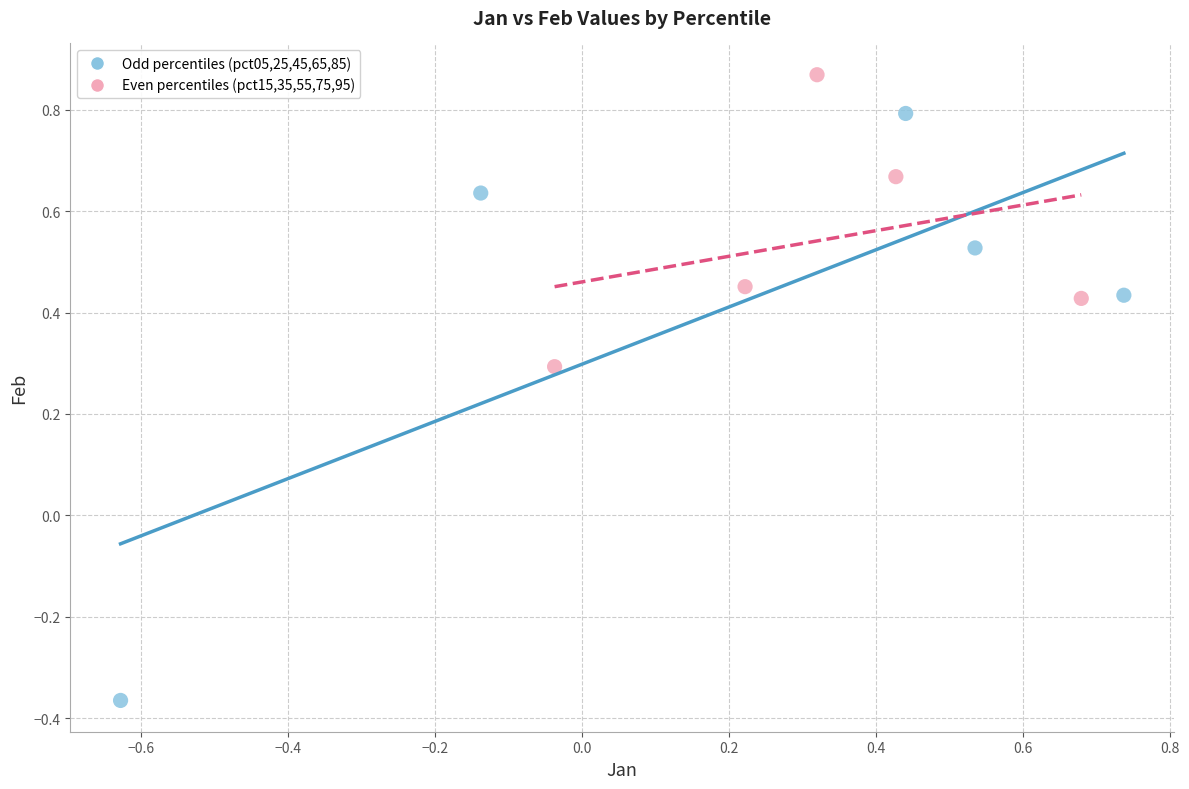

Which series reaches the maximum Y coordinate?

Even percentiles (pct15,35,55,75,95)